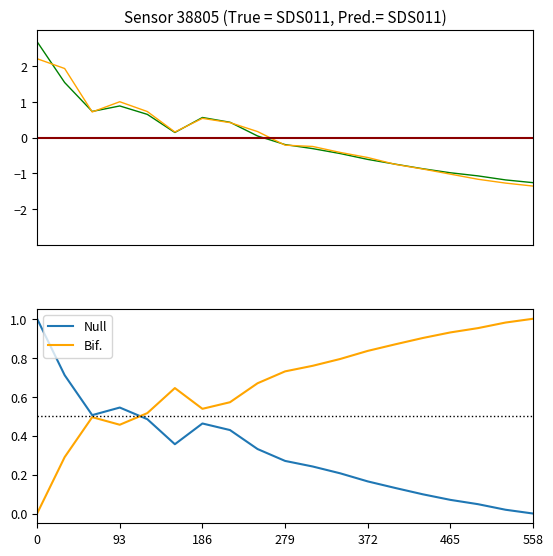

Is it true that Bif. equals 0.3 at 186?

False